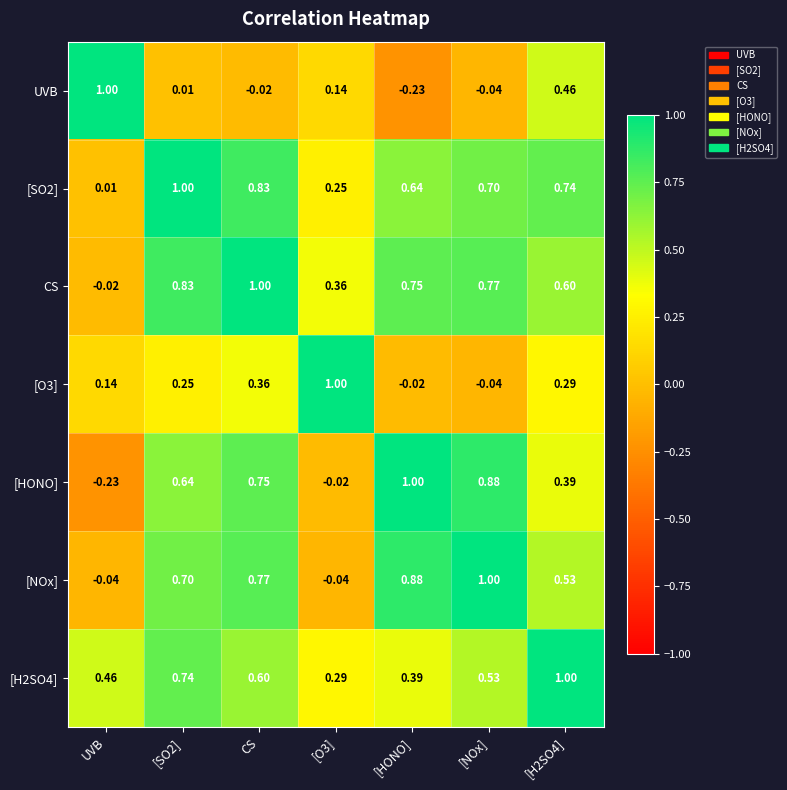

What is the difference between the values at [SO2] and [HONO]?

0.3